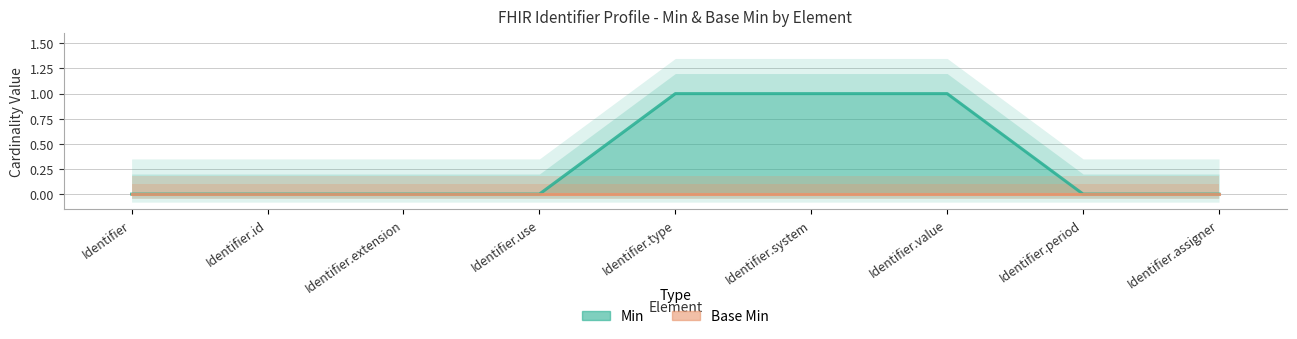

The value at Identifier.period is 0. True or false?

False